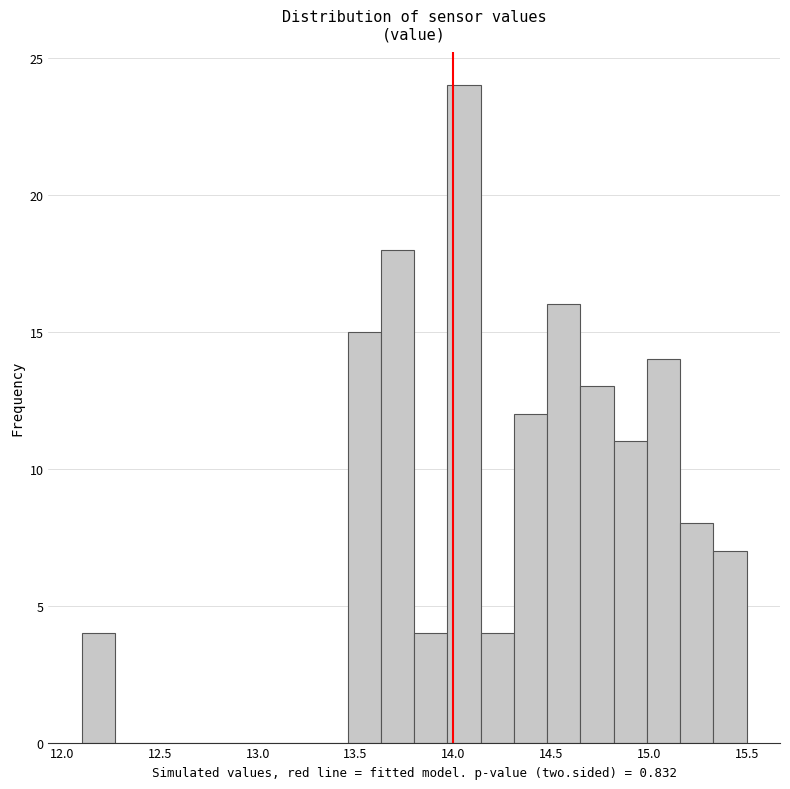

Around what value on the x-axis is the tallest bar? Give the approximate position of its centre, as read against the axis.

14.05